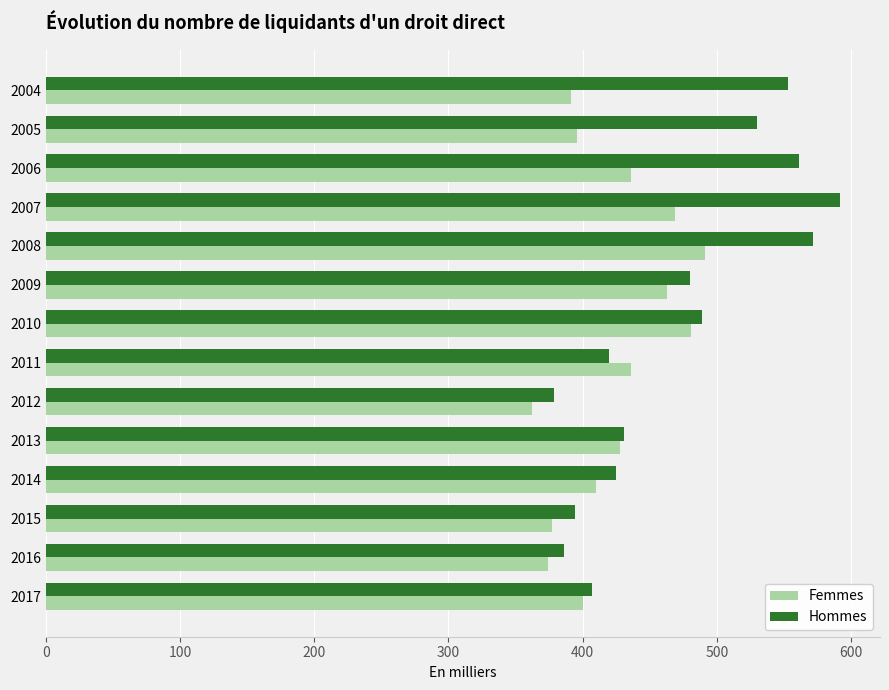

At how many categories does at least one series exceed 538?

4